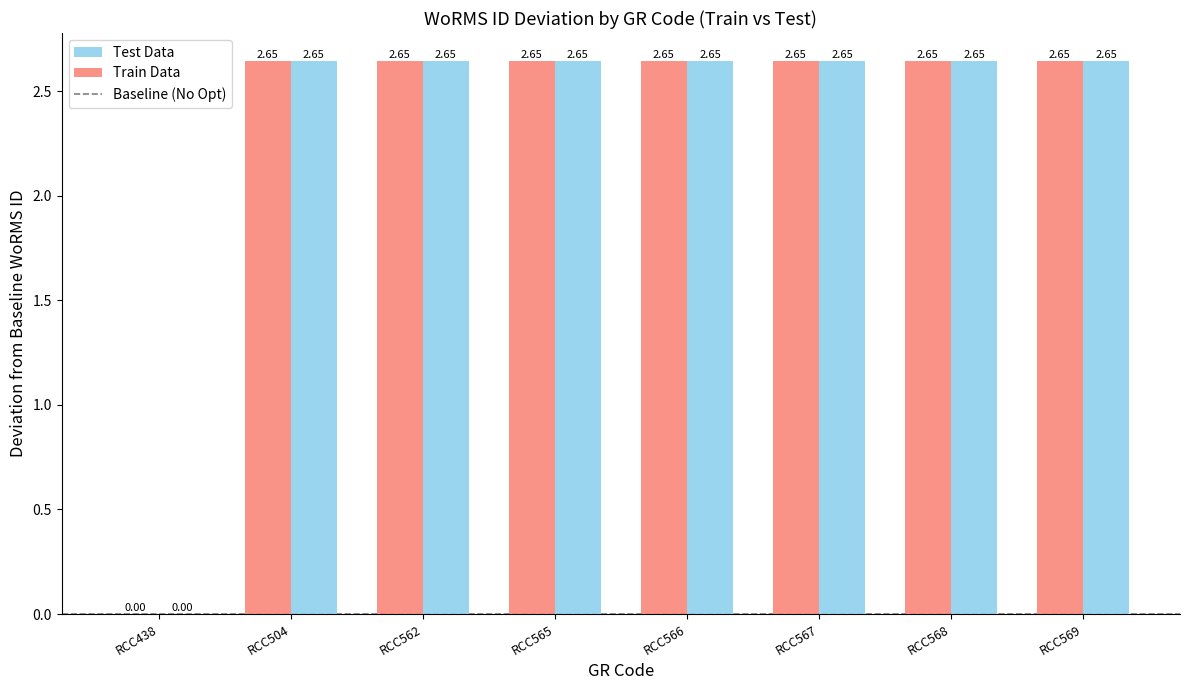

How many data points does each series have?

8